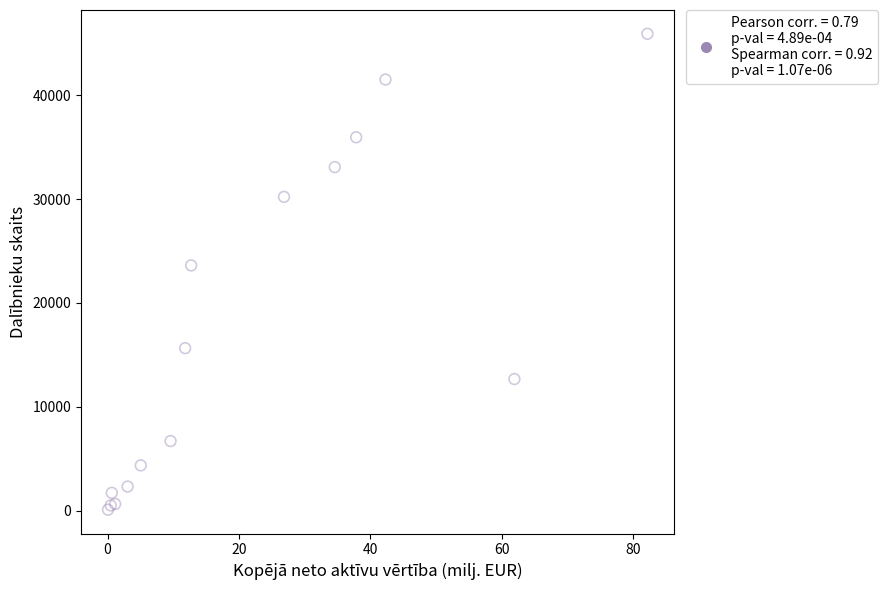

What Y value in the scatter plot is closest to 23005?

23616